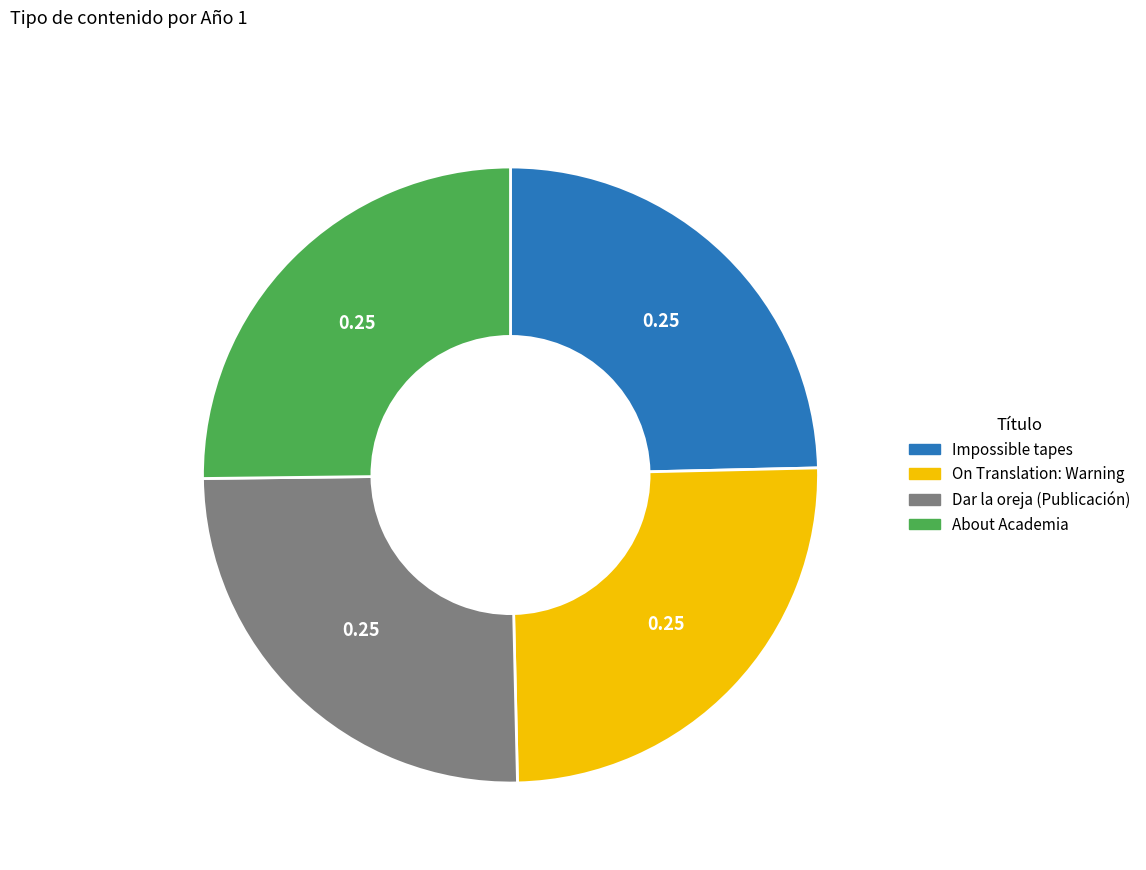

Is there a majority slice in this chart?

No